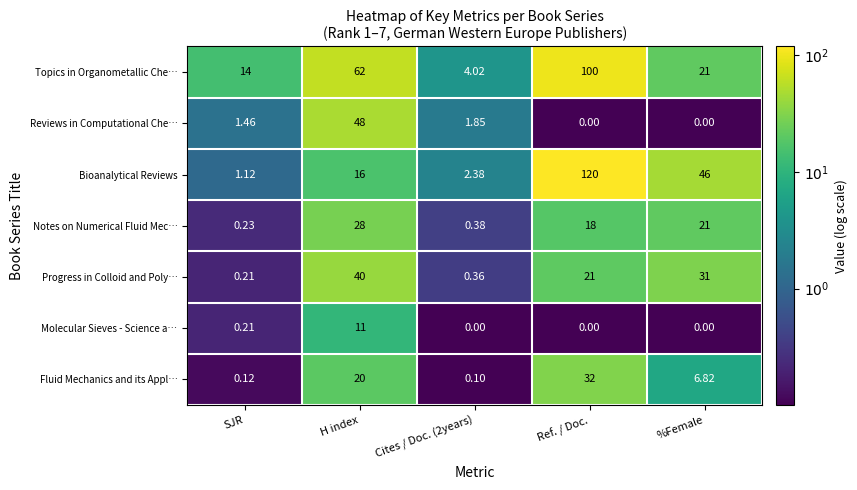

At how many categories does at least one series exceed 0?

5